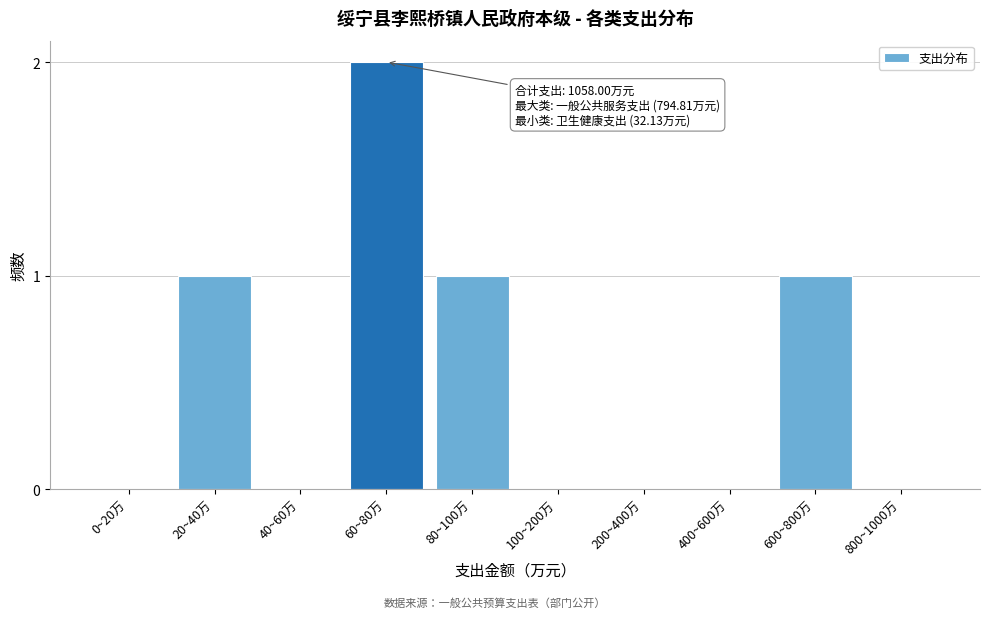

Reading left to right, list all the values displayed in this chart.

0~20万=0	20~40万=1	40~60万=0	60~80万=2	80~100万=1	100~200万=0	200~400万=0	400~600万=0	600~800万=1	800~1000万=0